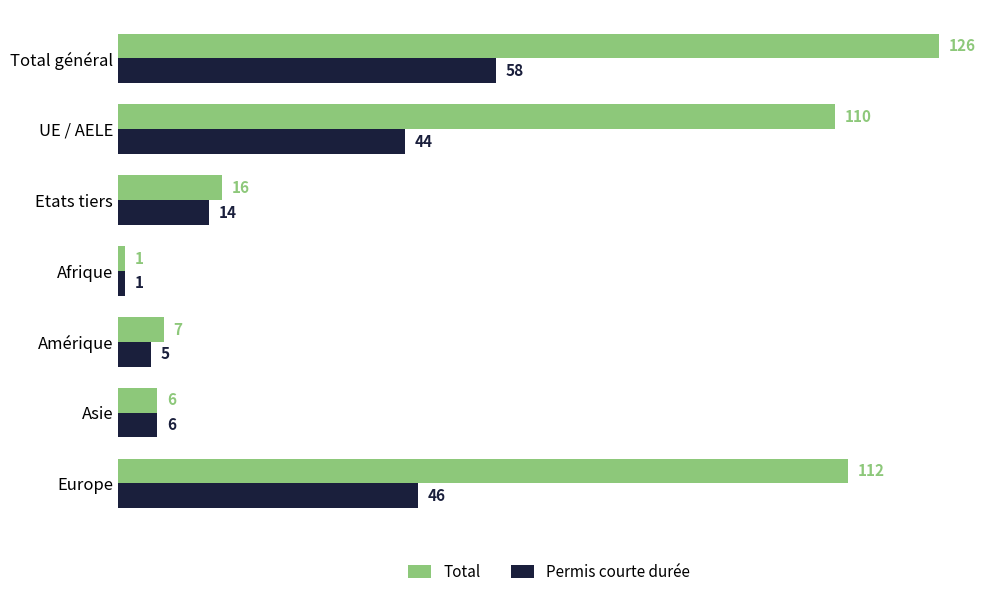

Which category has the lowest value across all series?

Afrique